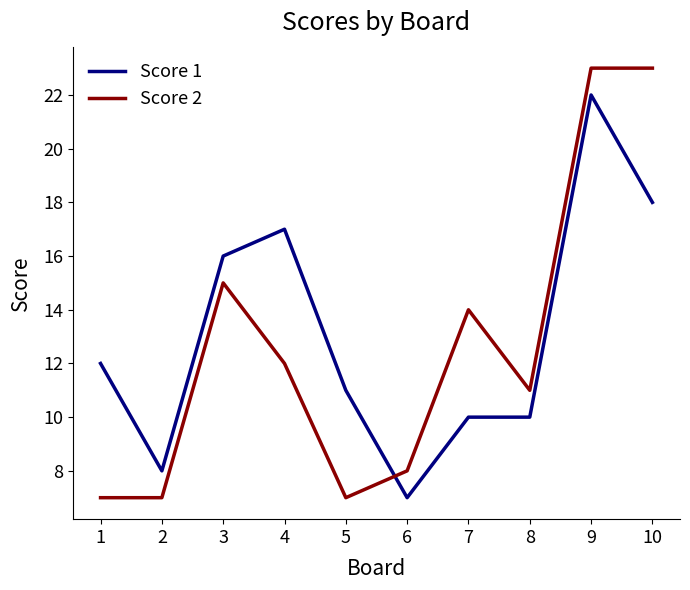

Which series has the widest spread of values?

Score 2